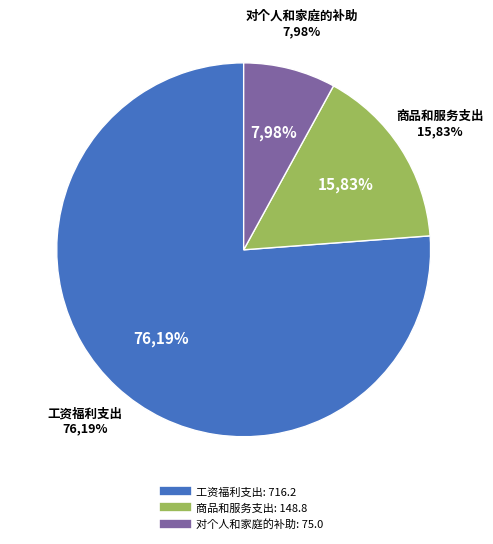

Is it true that 工资福利支出 is 62% of the pie?

False